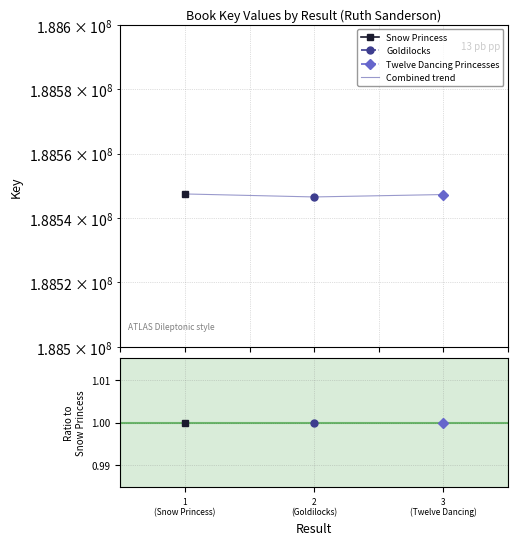

Is it true that the value at 2
(Goldilocks) is 311600487?

False